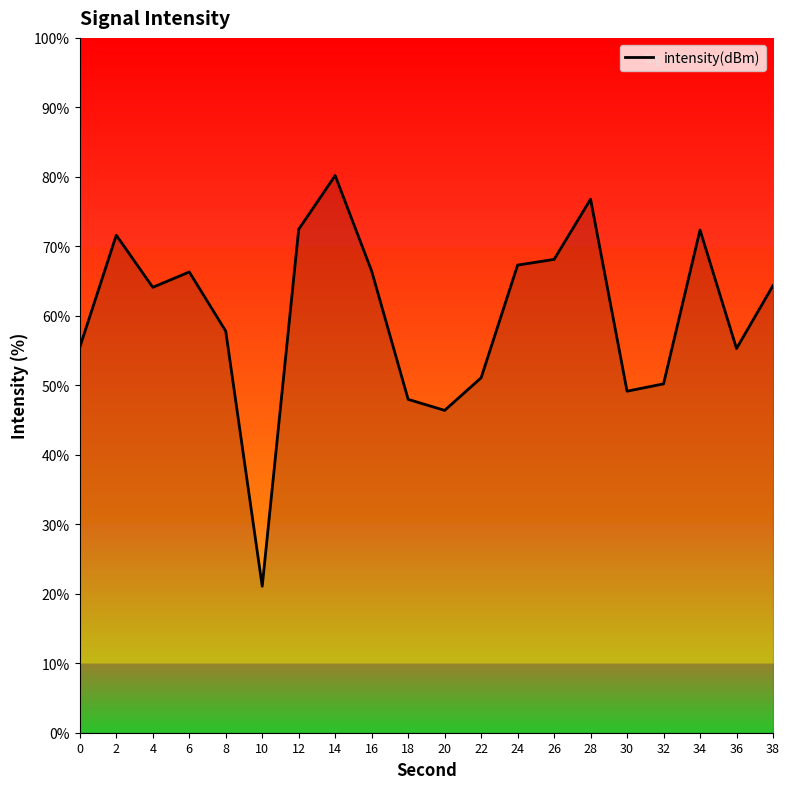

What is the difference between the maximum and minimum values?

59.1